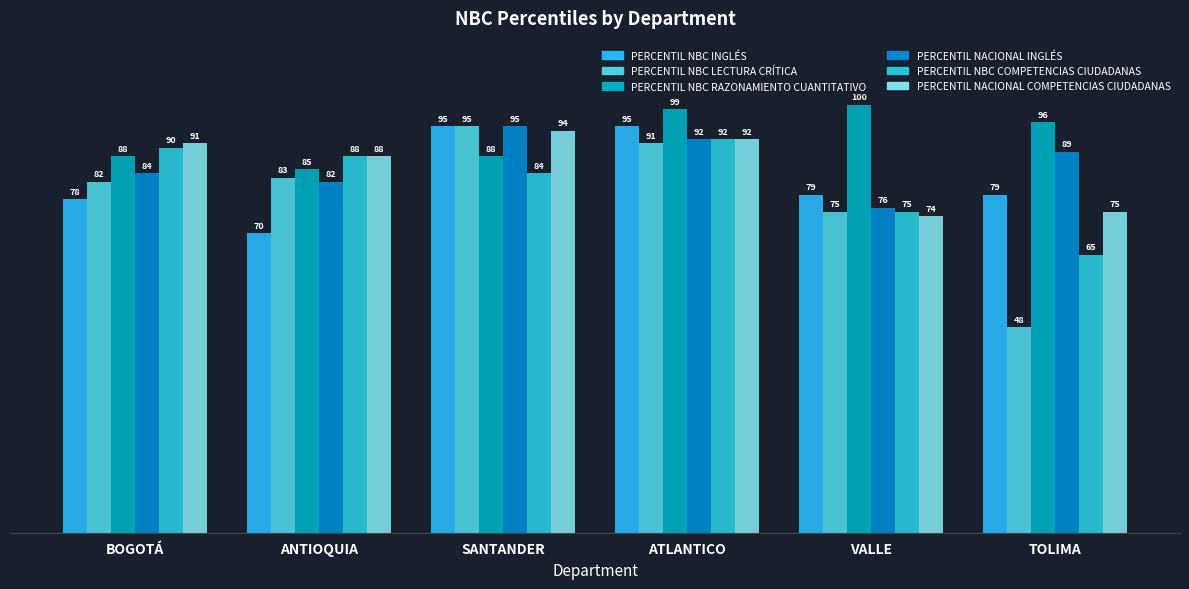

Does the chart contain stacked bars?

No